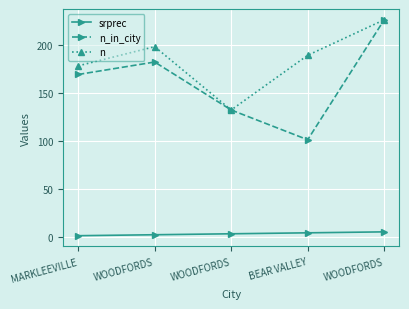

The n_in_city series shows 282 at WOODFORDS. True or false?

False